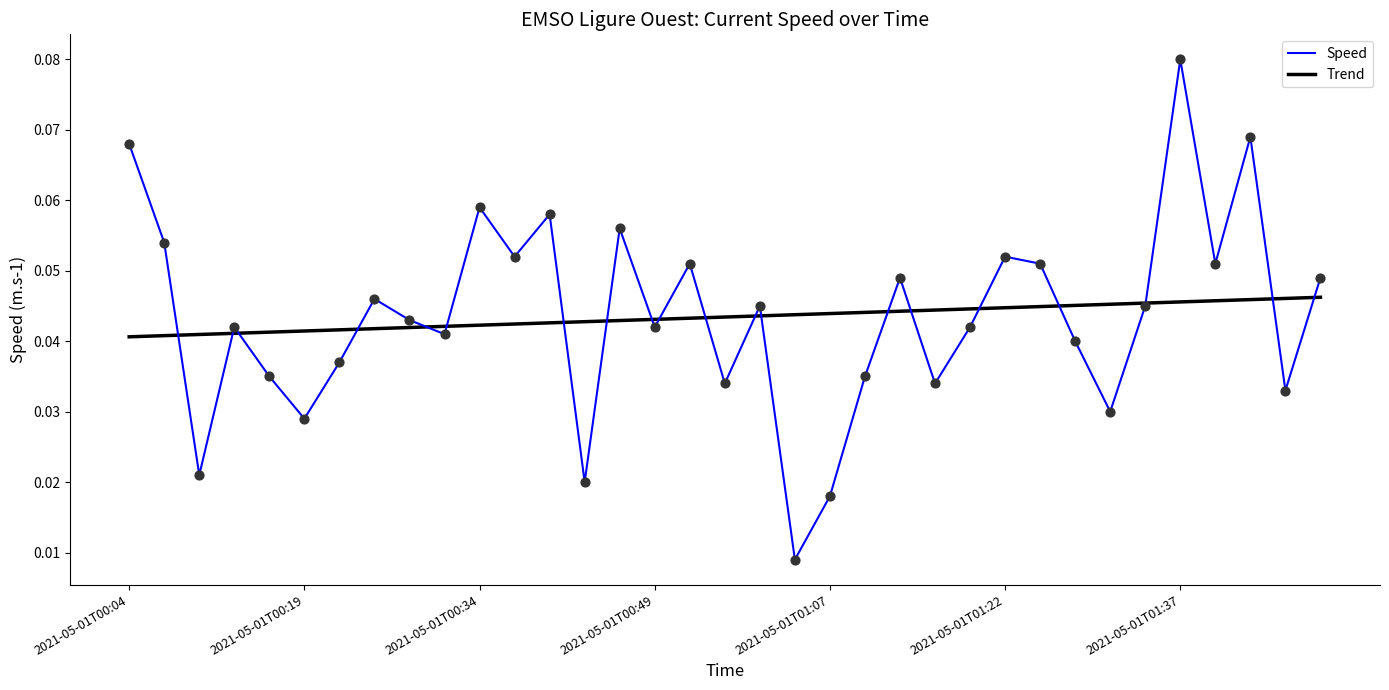

List the series in order of their peak value, highest first.

Speed, Trend